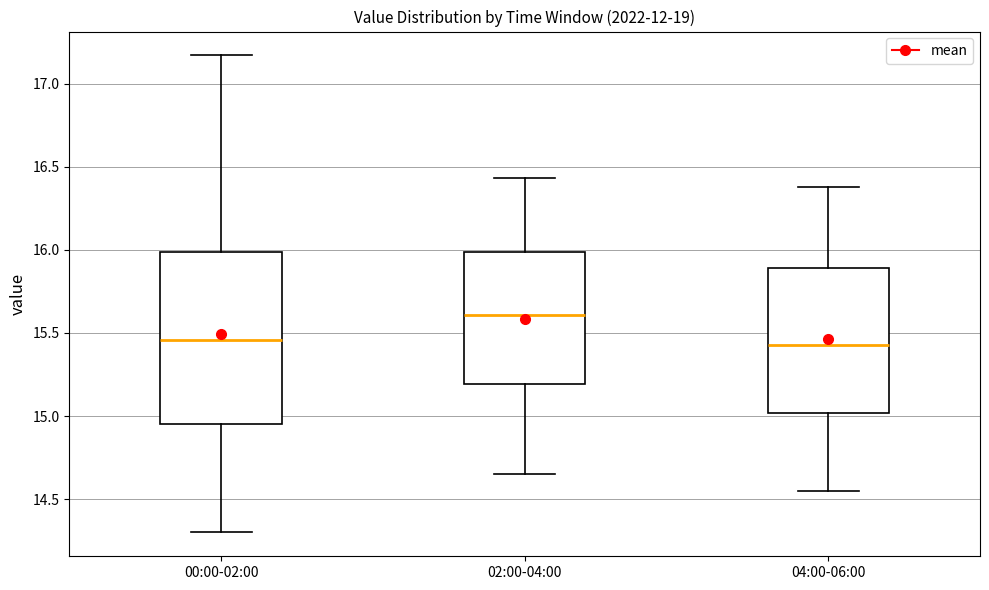

Reading left to right, read every box against the y-axis: the position of its median line, the range the box covers, and the ends of its whiskers. The values are not printed on the chart, so give them approximately, as read against the axis.

00:00-02:00: median 15.45, box 14.95 to 16.00, whiskers 14.30 to 17.15
02:00-04:00: median 15.60, box 15.20 to 16.00, whiskers 14.65 to 16.45
04:00-06:00: median 15.45, box 15.00 to 15.90, whiskers 14.55 to 16.40